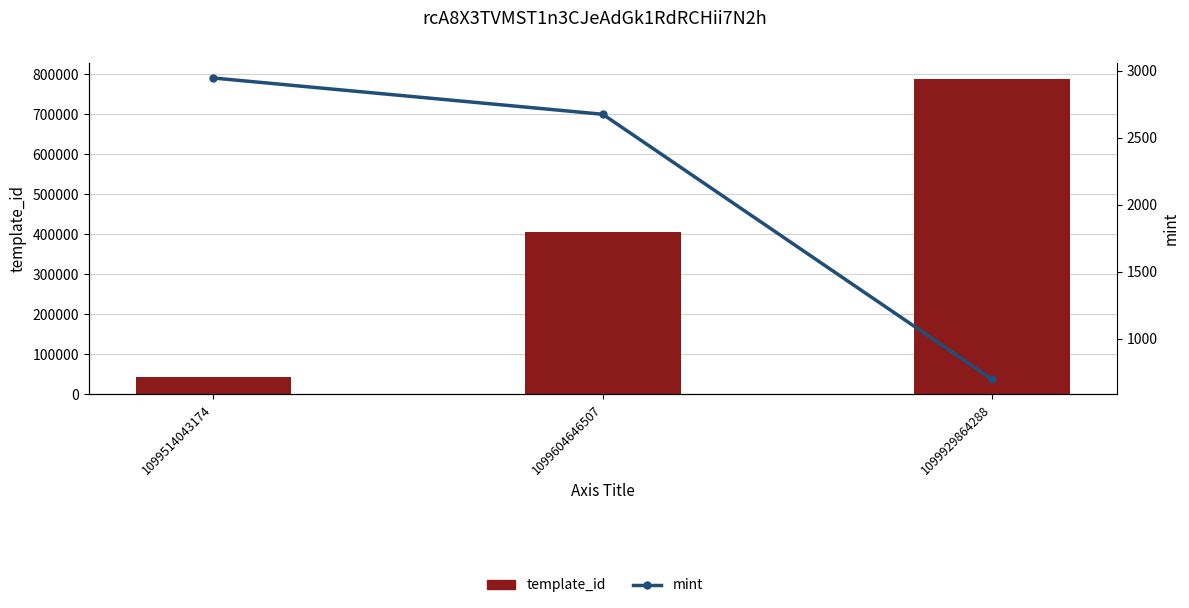

What is the total value across all series at 1099604646507?

409708